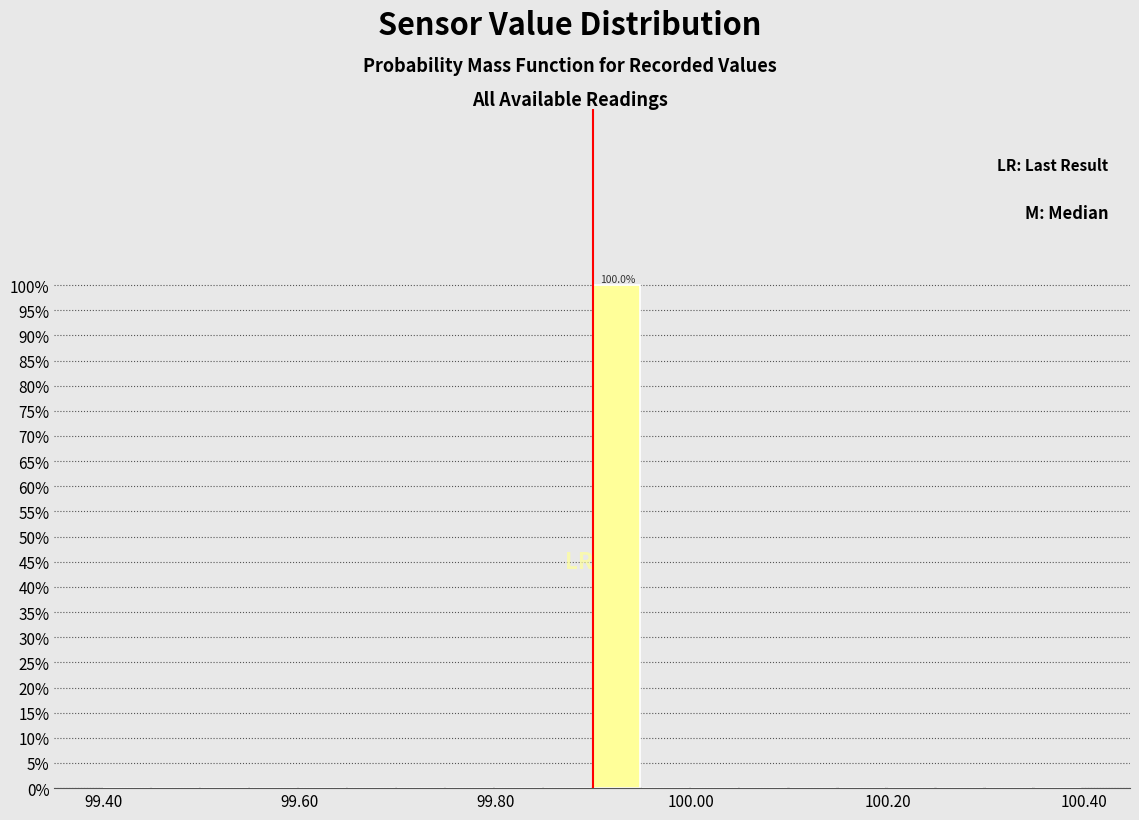

Around what value on the x-axis is the tallest bar? Give the approximate position of its centre, as read against the axis.

99.92